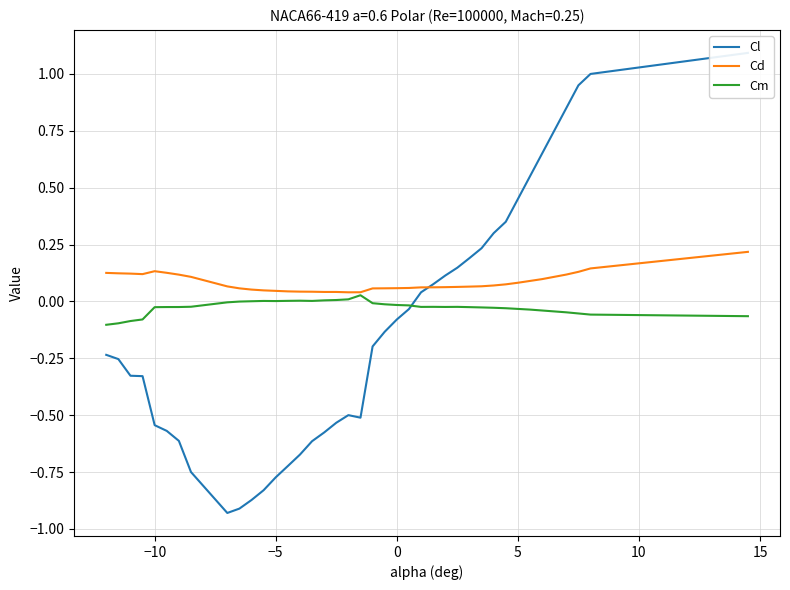

Reading right to left, extract all data points from this chart.

Cl: 1.1	1.0	0.9	0.8	0.8	0.7	0.6	0.5	0.3	0.3	0.2	0.2	0.1	0.1	0.1	0.0	-0.0	-0.1	-0.1	-0.2	-0.5	-0.5	-0.5	-0.6	-0.6	-0.7	-0.7	-0.8	-0.8	-0.9	-0.9	-0.9	-0.8	-0.6	-0.6	-0.5	-0.3	-0.3	-0.3	-0.2
Cd: 0.2	0.1	0.1	0.1	0.1	0.1	0.1	0.1	0.1	0.1	0.1	0.1	0.1	0.1	0.1	0.1	0.1	0.1	0.1	0.1	0.0	0.0	0.0	0.0	0.0	0.0	0.0	0.0	0.0	0.1	0.1	0.1	0.1	0.1	0.1	0.1	0.1	0.1	0.1	0.1
Cm: -0.1	-0.1	-0.1	-0.0	-0.0	-0.0	-0.0	-0.0	-0.0	-0.0	-0.0	-0.0	-0.0	-0.0	-0.0	-0.0	-0.0	-0.0	-0.0	-0.0	0.0	0.0	0.0	0.0	0.0	0.0	0.0	0.0	0.0	0.0	-0.0	-0.0	-0.0	-0.0	-0.0	-0.0	-0.1	-0.1	-0.1	-0.1